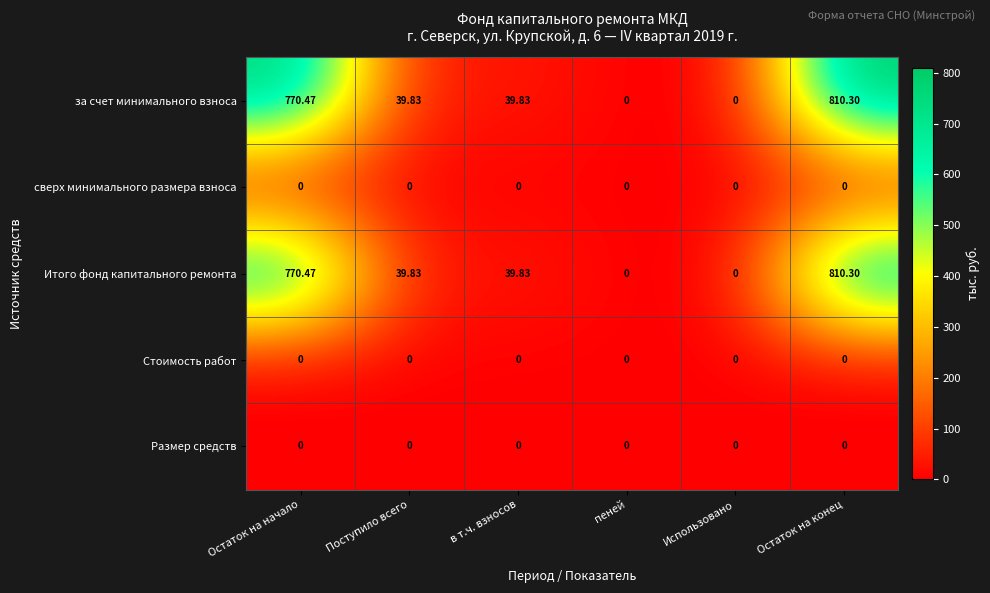

At which category is the sum across all series the highest?

Остаток на конец